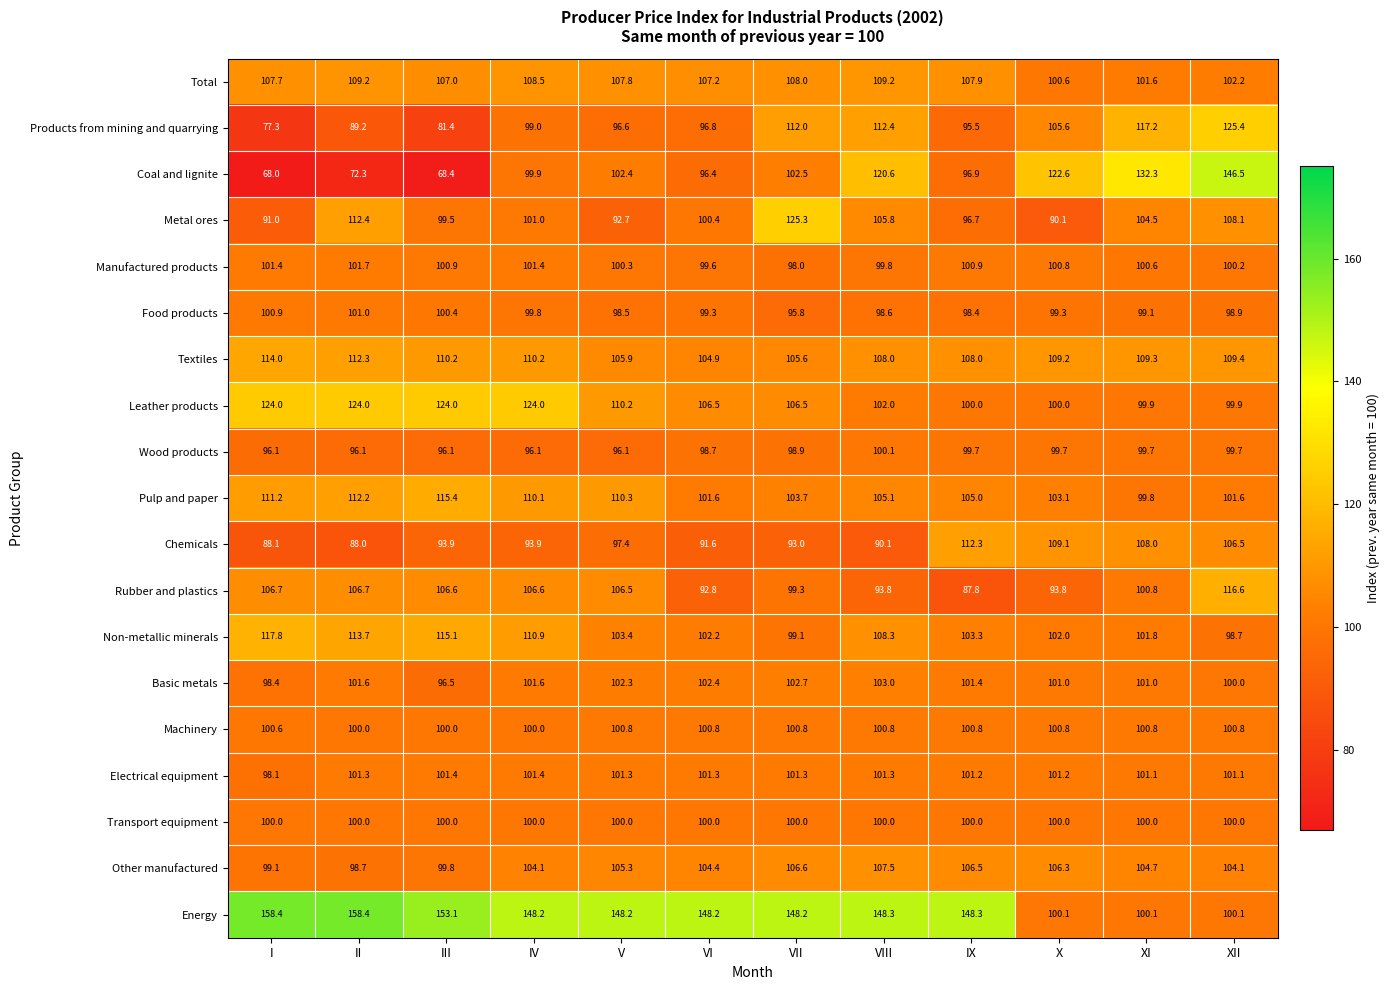

Where does the Rubber and plastics series first go above 106?

I